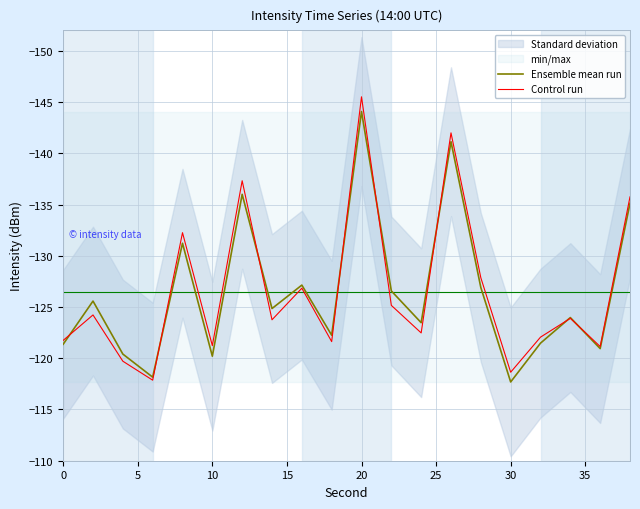

How many interior local valleys does the Control run series have?

7